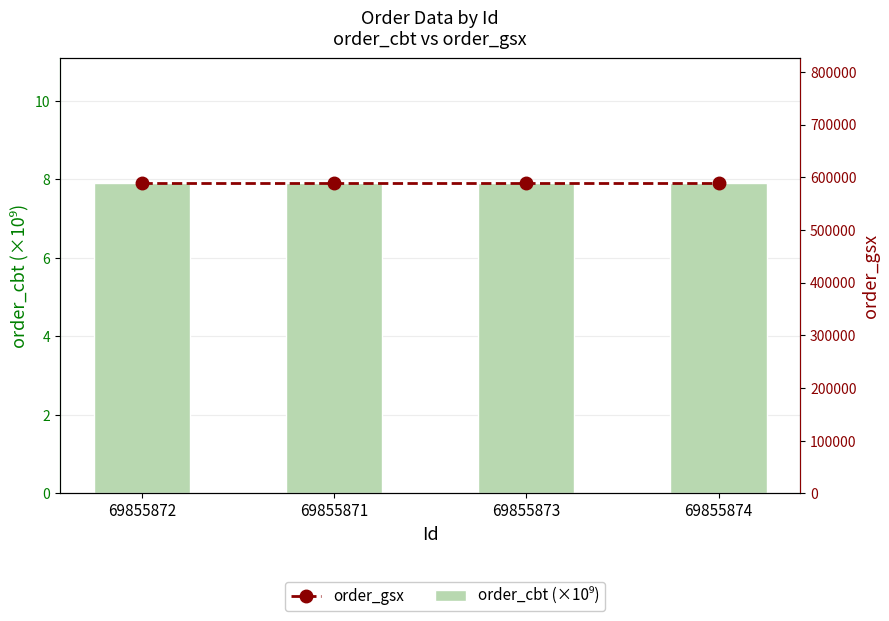

At how many categories does at least one series exceed 121765?

4